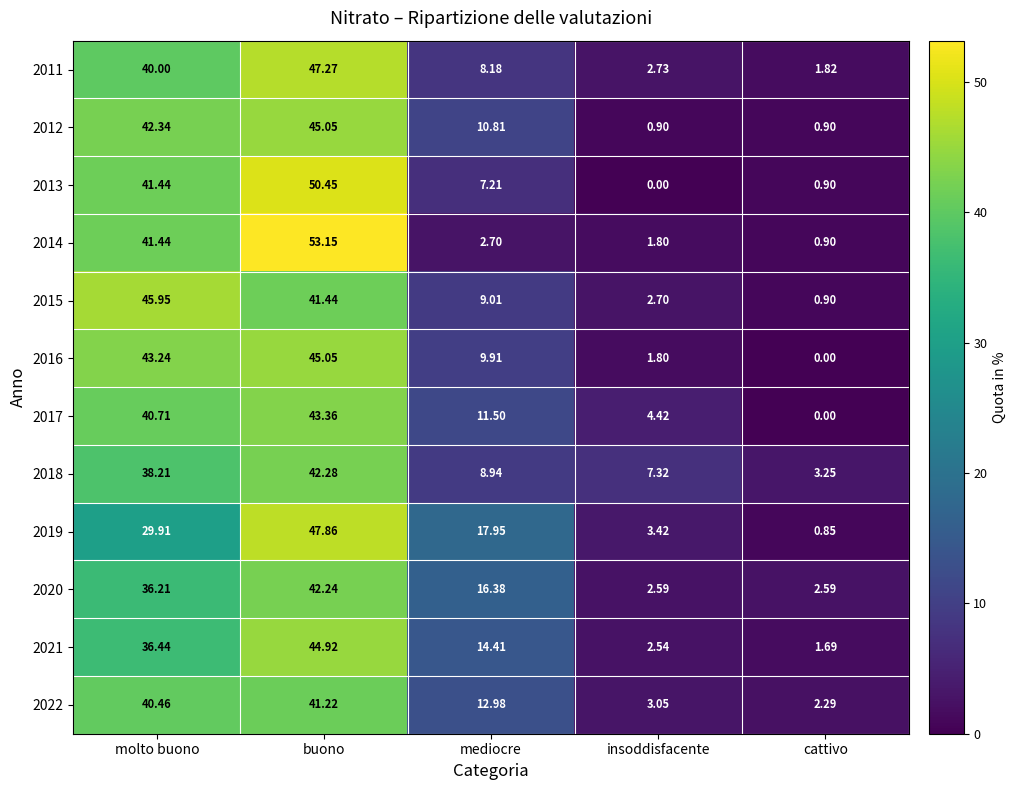

At which label does 2016 first exceed 9?

molto buono